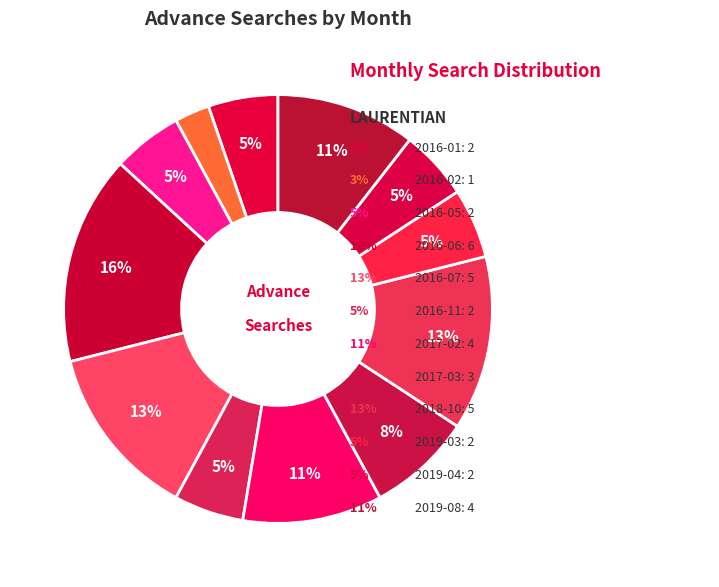

To the nearest percent, what is the average slice percentage?

8%